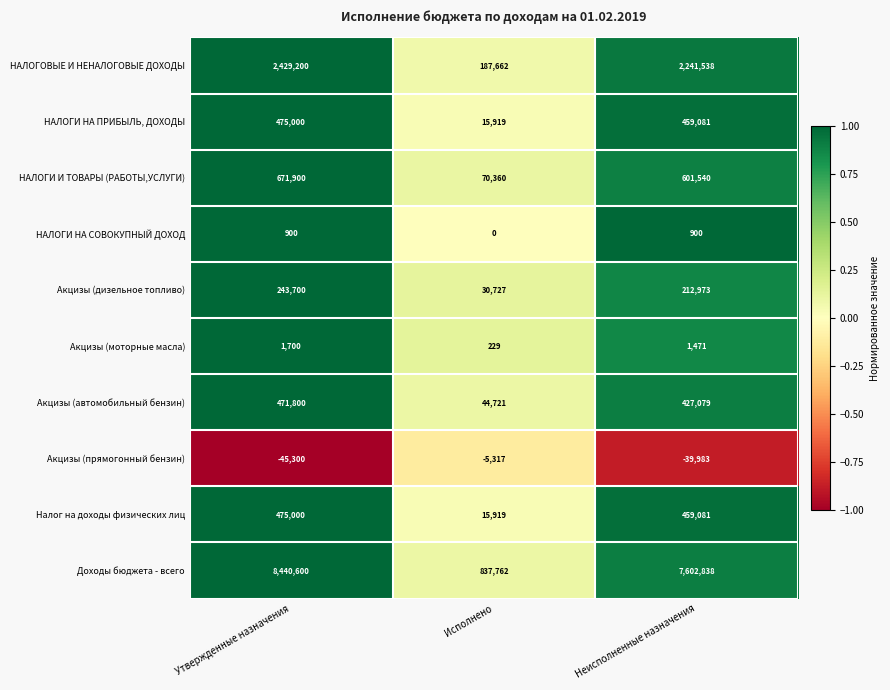

Reading left to right, what are all the values shown in this chart?

НАЛОГОВЫЕ И НЕНАЛОГОВЫЕ ДОХОДЫ: 2429200	187662	2241538
НАЛОГИ НА ПРИБЫЛЬ, ДОХОДЫ: 475000	15919	459081
НАЛОГИ И ТОВАРЫ (РАБОТЫ,УСЛУГИ): 671900	70360	601540
НАЛОГИ НА СОВОКУПНЫЙ ДОХОД: 900	0	900
Акцизы (дизельное топливо): 243700	30727	212973
Акцизы (моторные масла): 1700	229	1471
Акцизы (автомобильный бензин): 471800	44721	427079
Акцизы (прямогонный бензин): -45300	-5317	-39983
Налог на доходы физических лиц: 475000	15919	459081
Доходы бюджета - всего: 8440600	837762	7602838